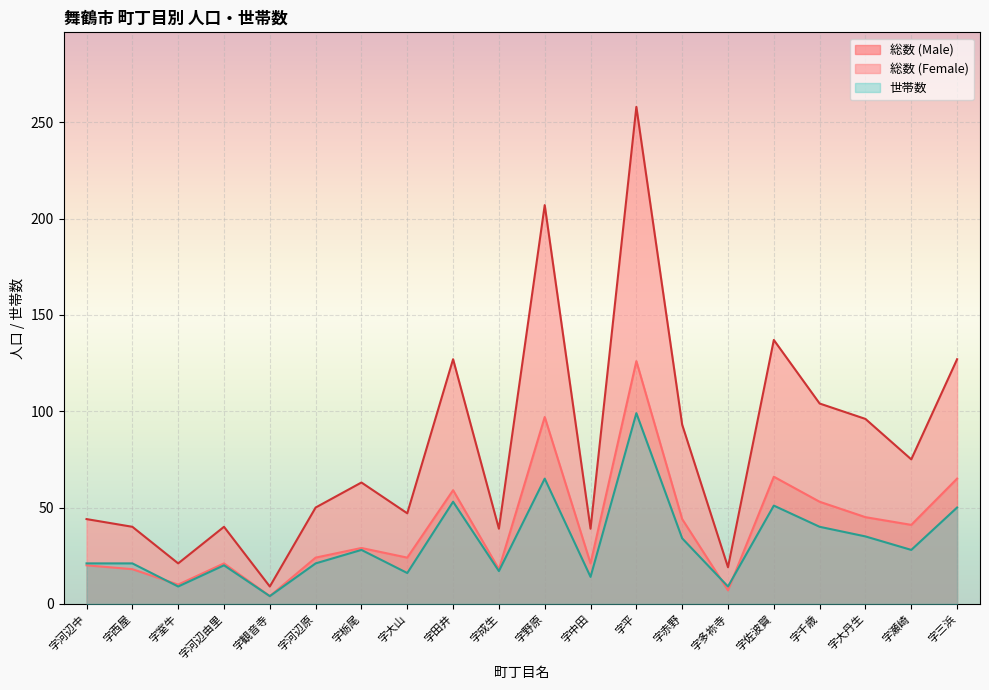

Which series has the largest total across all categories?

総数 (Female)